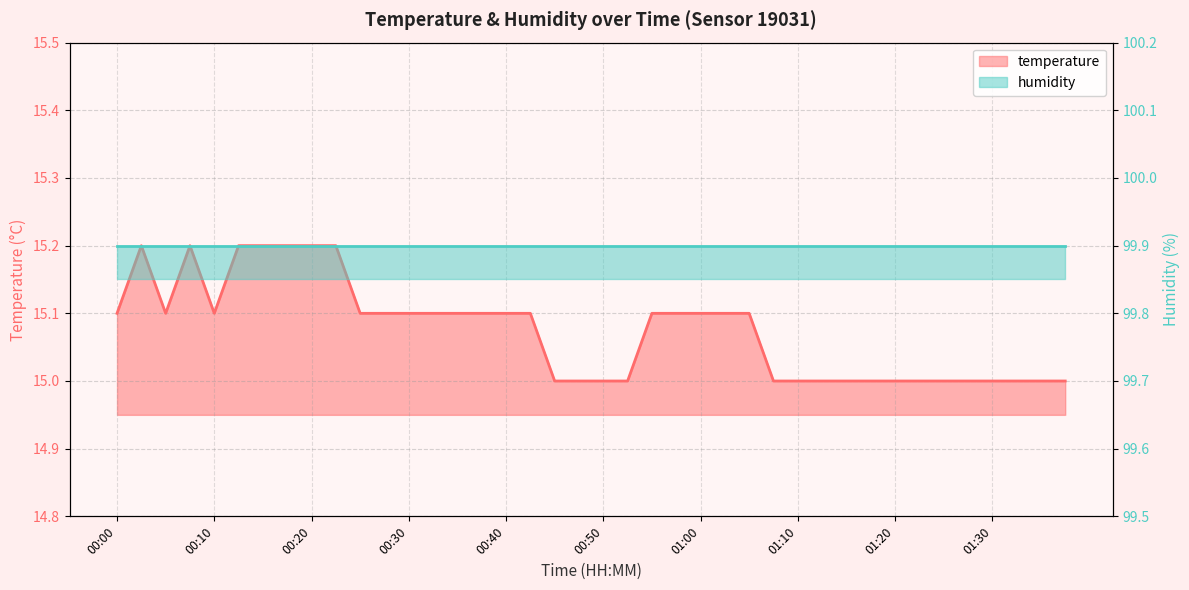

What is the difference between the maximum and minimum values?

0.2